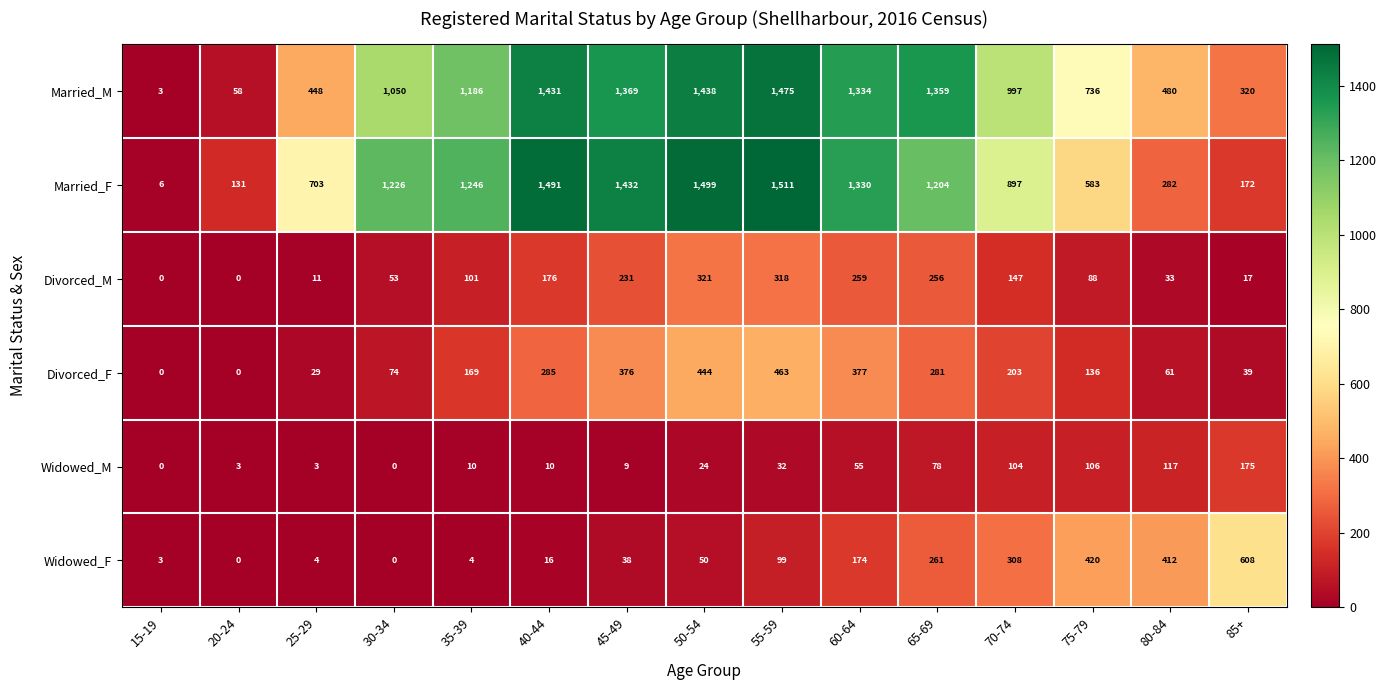

What is the difference between the highest and lowest values at 75-79?

648